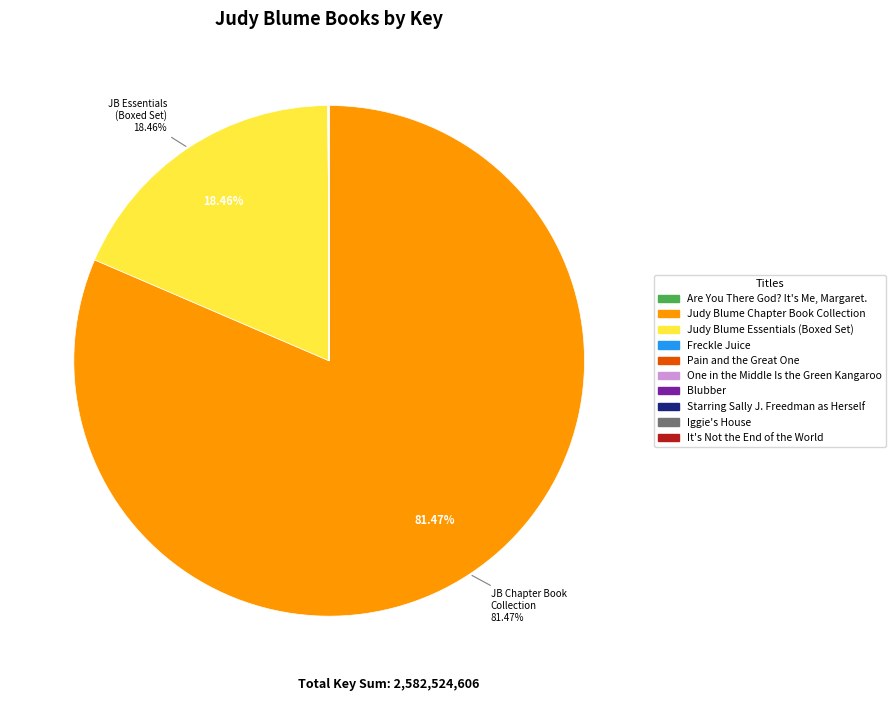

To the nearest percent, what is the difference between the largest and smallest slice percentages?

81%